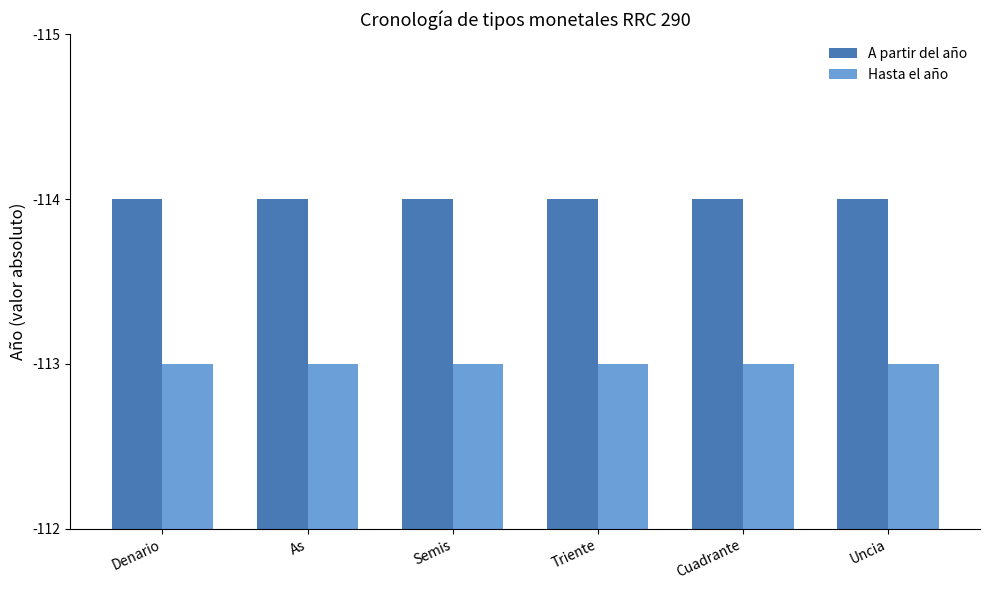

Are the bars horizontal?

No